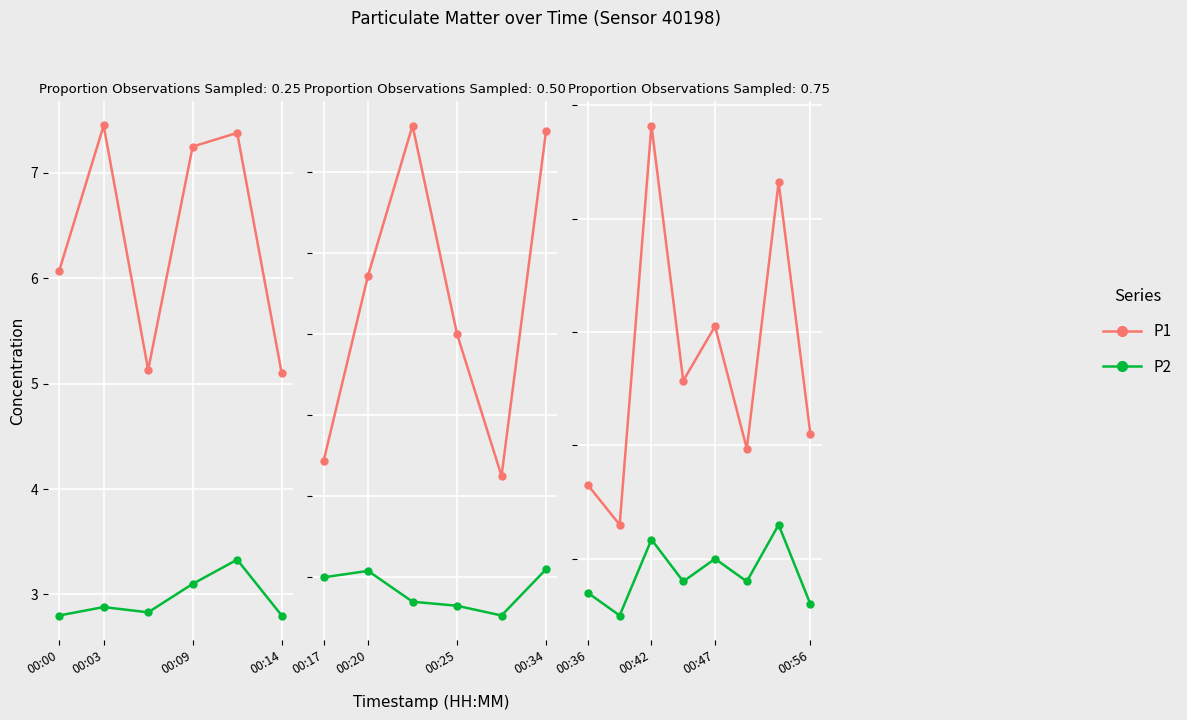

What are all the series names shown in the legend?

P1, P2